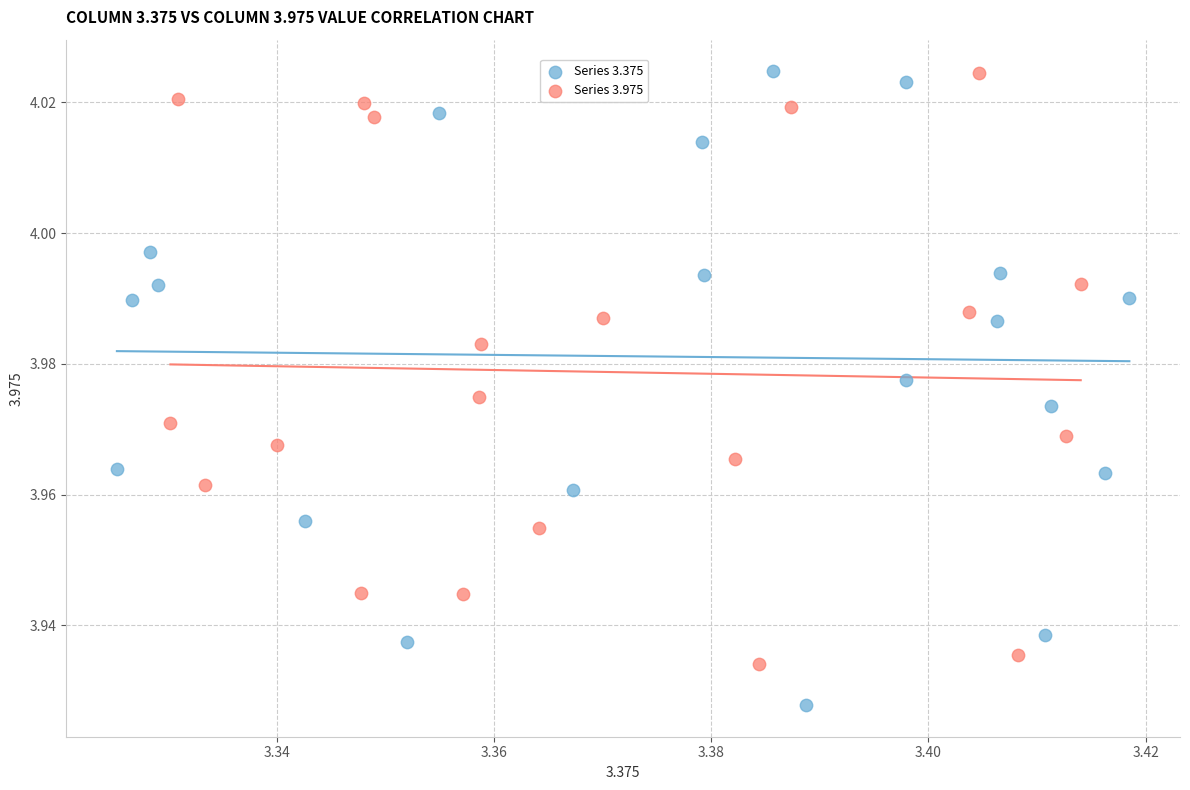

Which series reaches the minimum Y coordinate?

Series 3.375